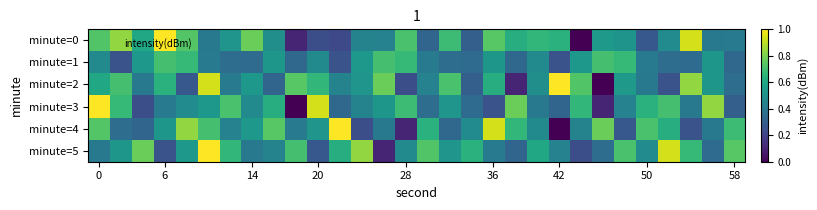

Which series has the widest spread of values?

minute=0